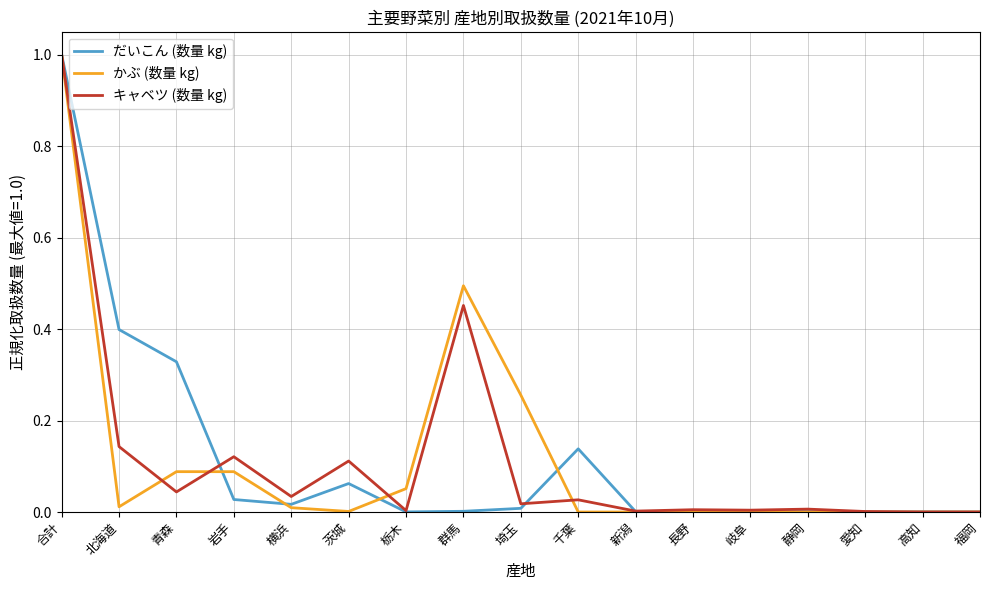

How many lines are shown in the chart?

3